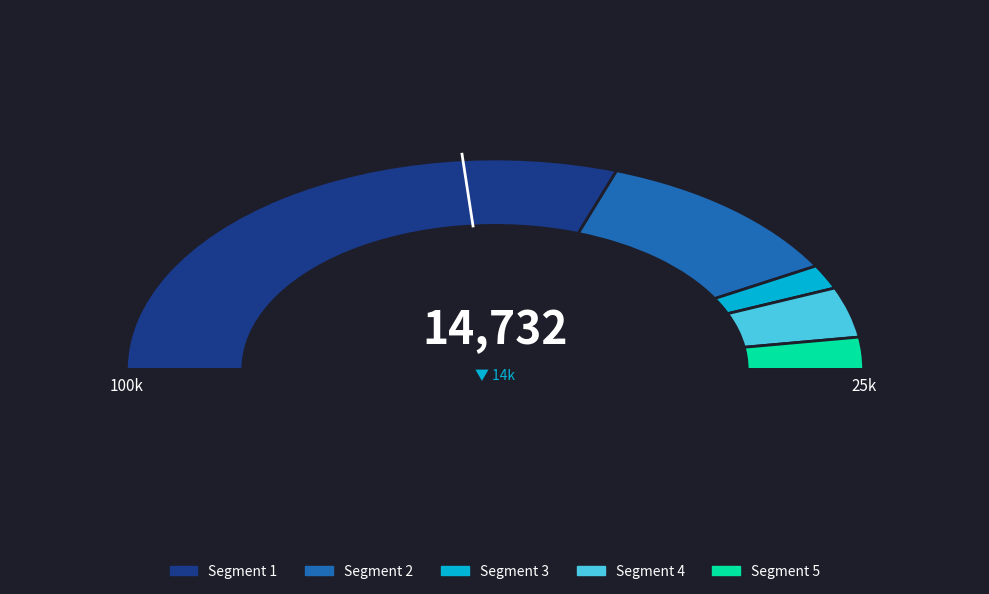

What percentage is the 3052 slice, to the nearest percent?

6%